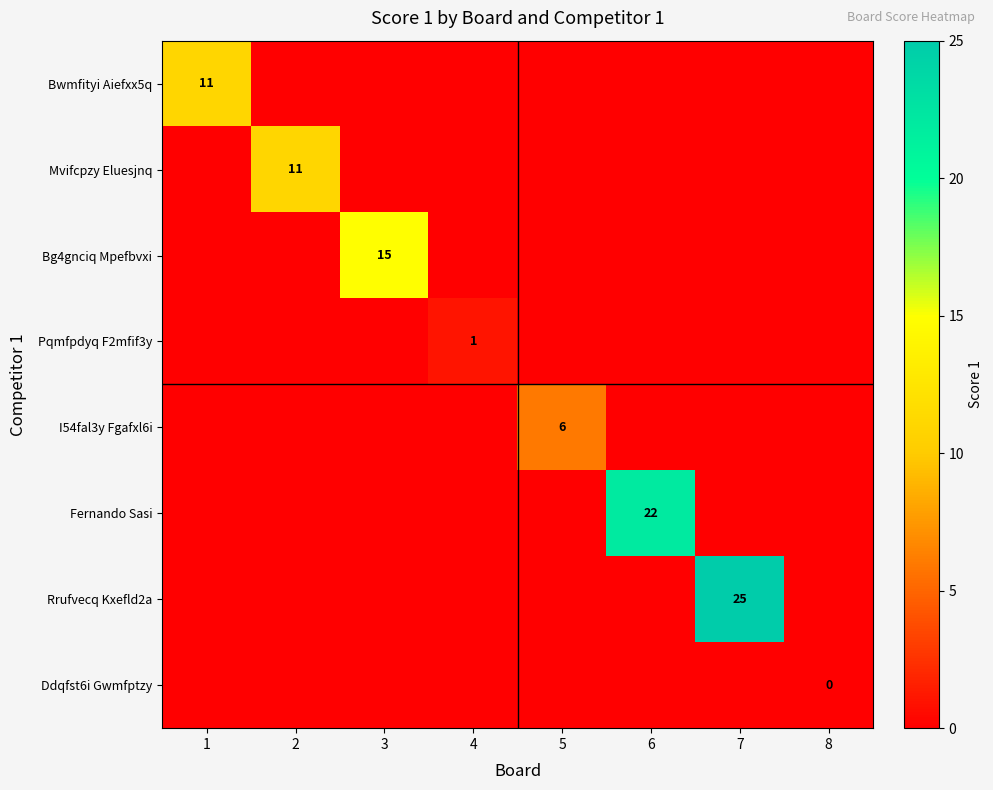

At which category is the sum across all series the highest?

7